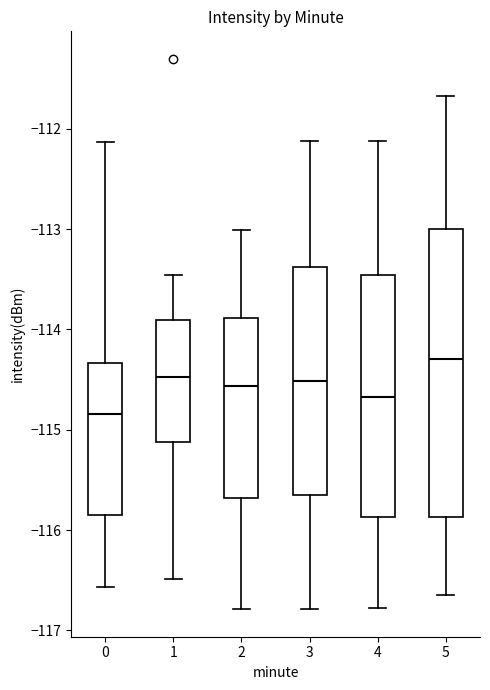

Which box has the highest median line?

5